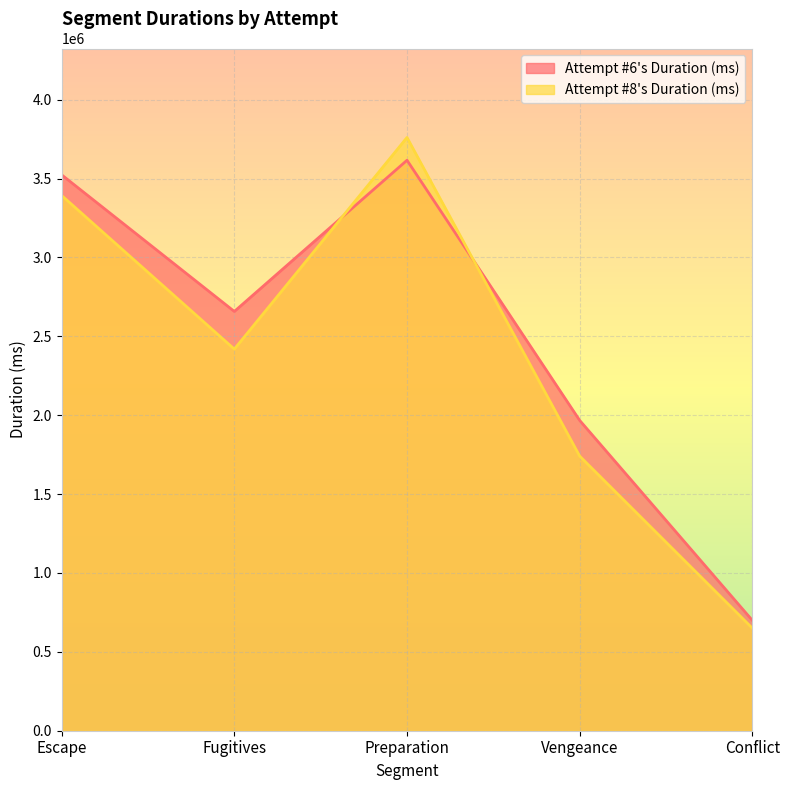

What is the sum of the Attempt #8's Duration (ms) values at Conflict and Preparation?

4409762